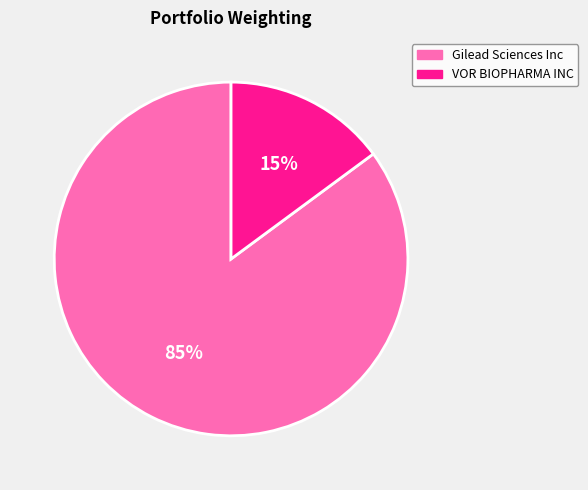

Which slice is the largest?

Gilead Sciences Inc